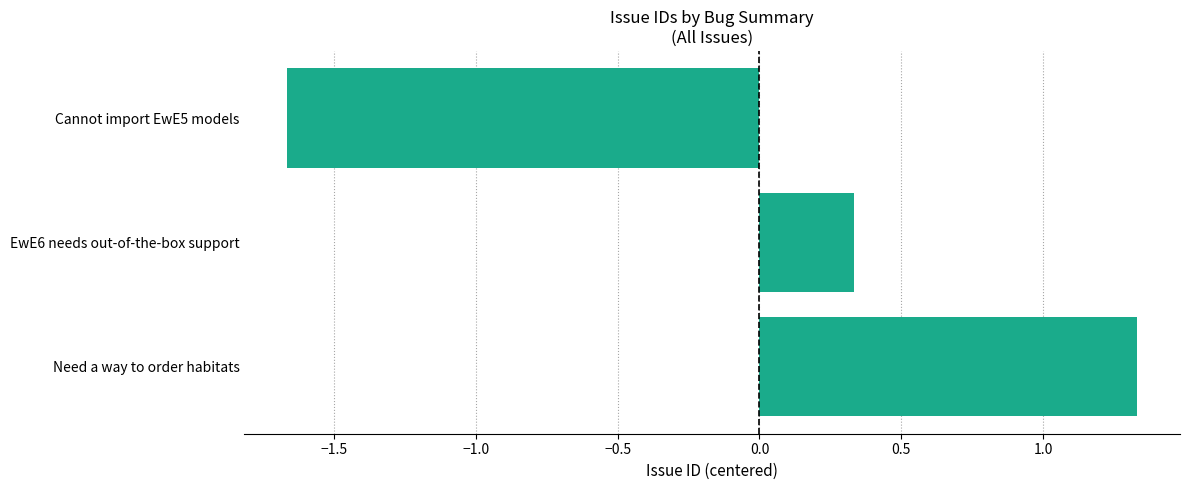

How many bars are there in total?

3